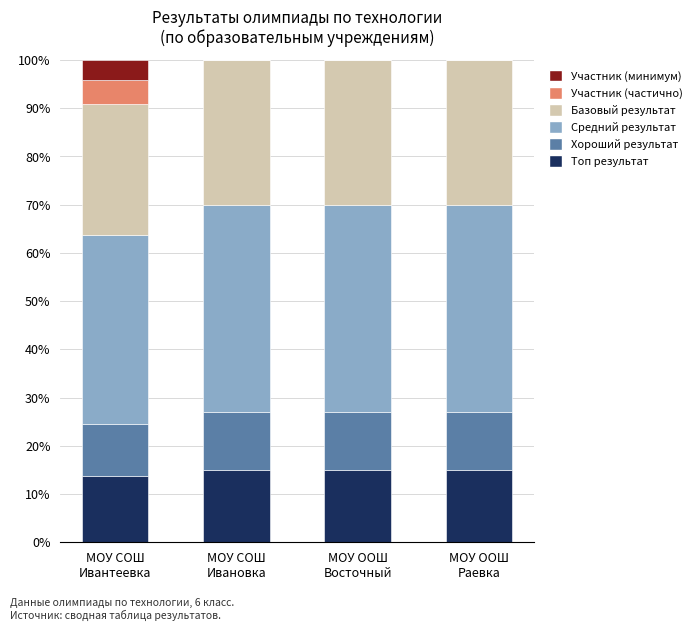

What is the highest value of the Топ результат series?

15.0